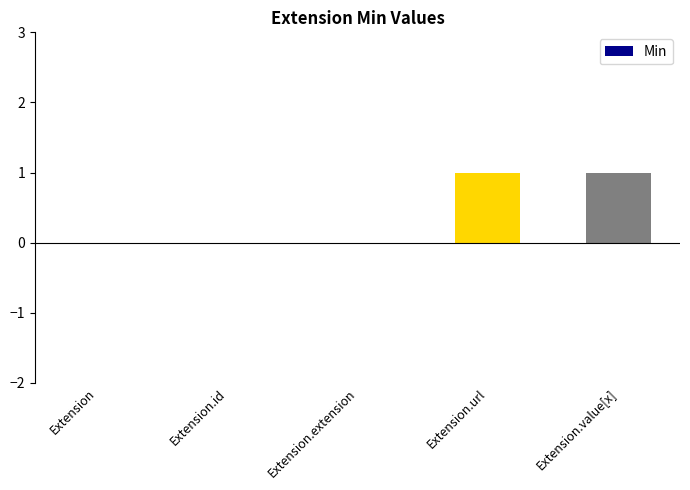

Between Extension.value[x] and Extension.id, which is larger?

Extension.value[x]